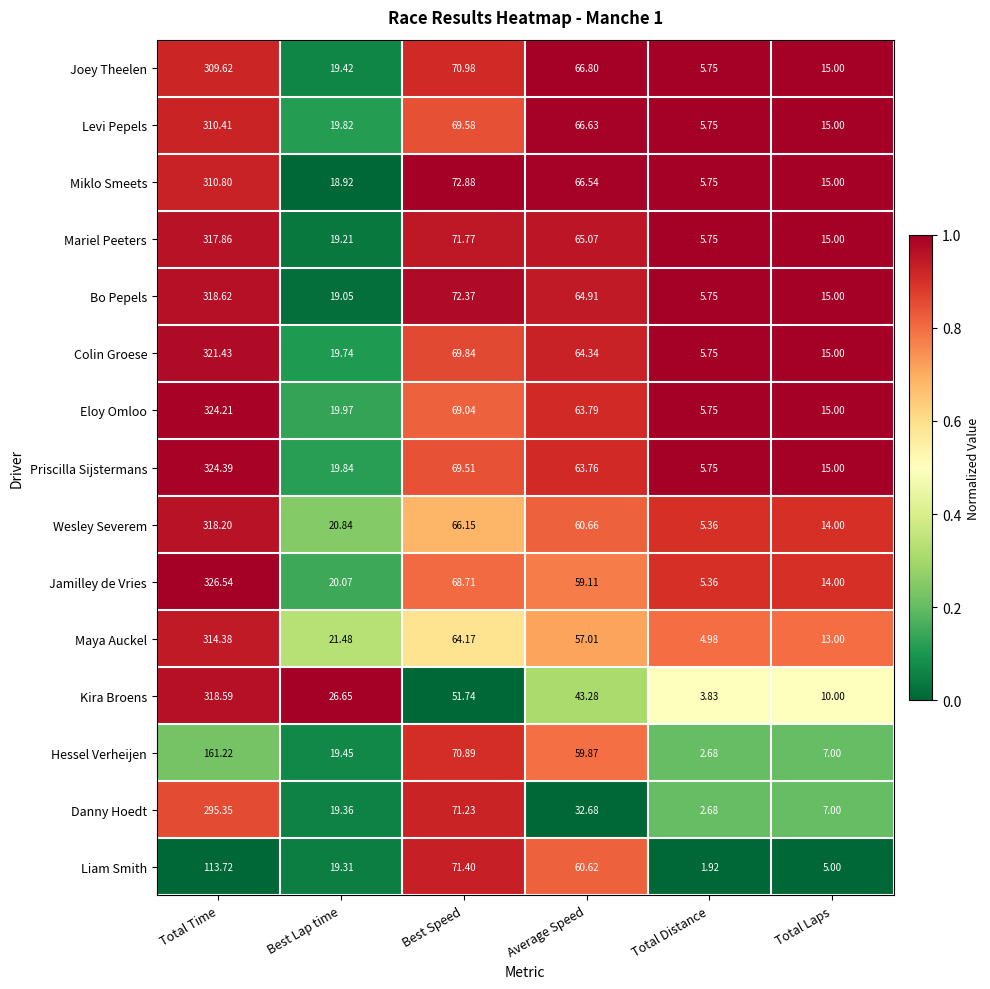

Which series has the largest total across all categories?

Priscilla Sijstermans